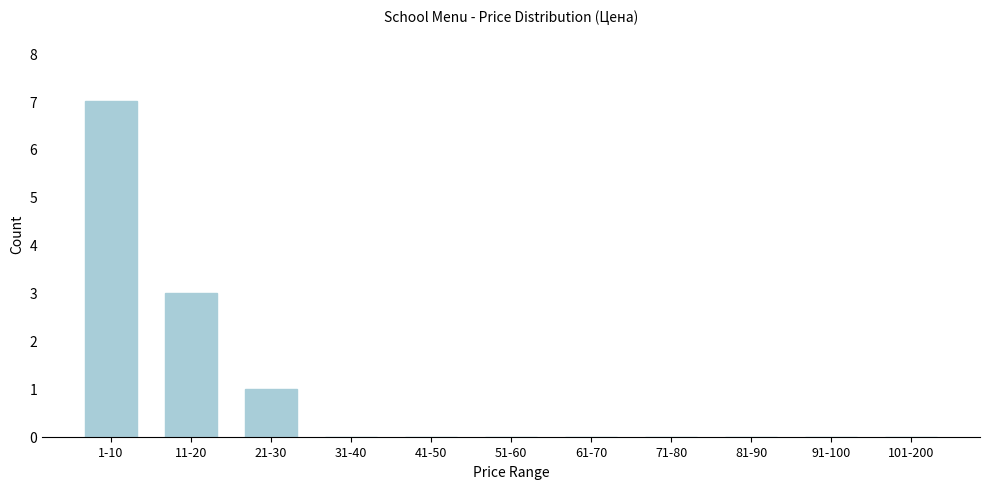

Reading left to right, list all the values displayed in this chart.

1-10=7	11-20=3	21-30=1	31-40=0	41-50=0	51-60=0	61-70=0	71-80=0	81-90=0	91-100=0	101-200=0